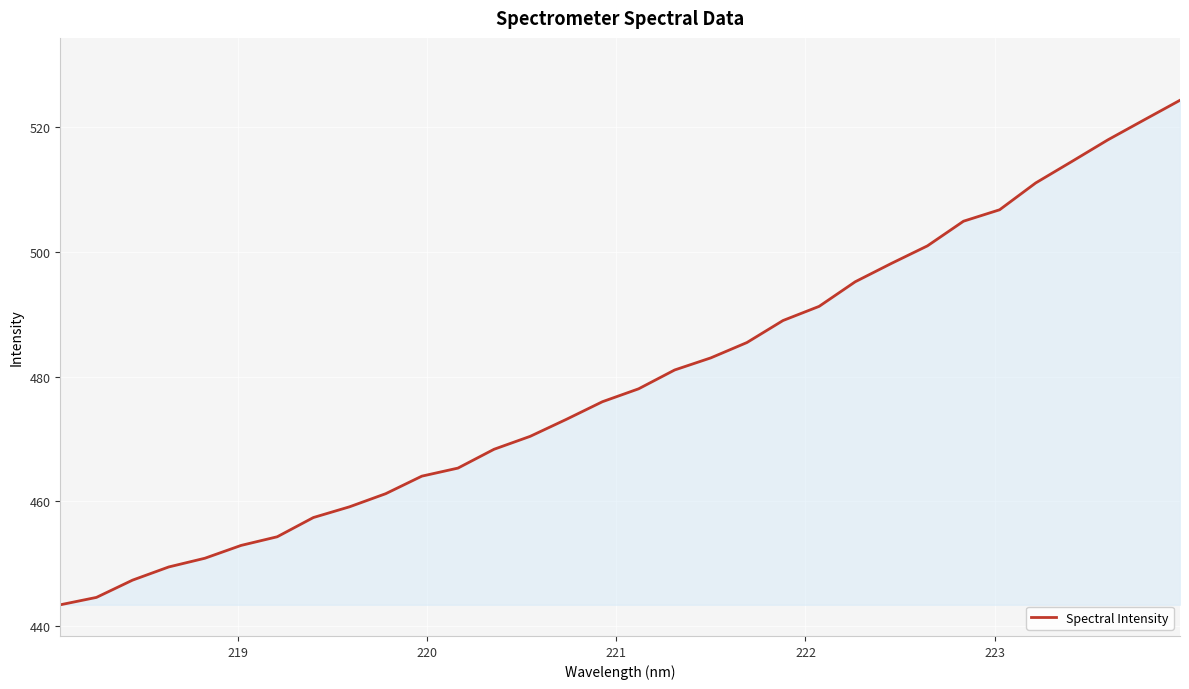

What is the difference between the maximum and minimum values?

80.9